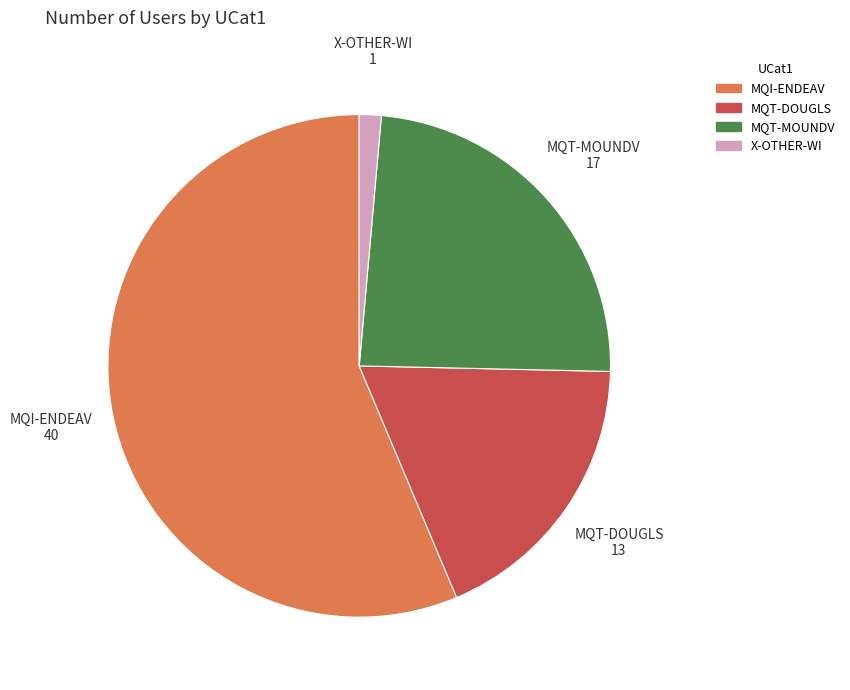

Is it true that MQT-MOUNDV is 12% of the pie?

False